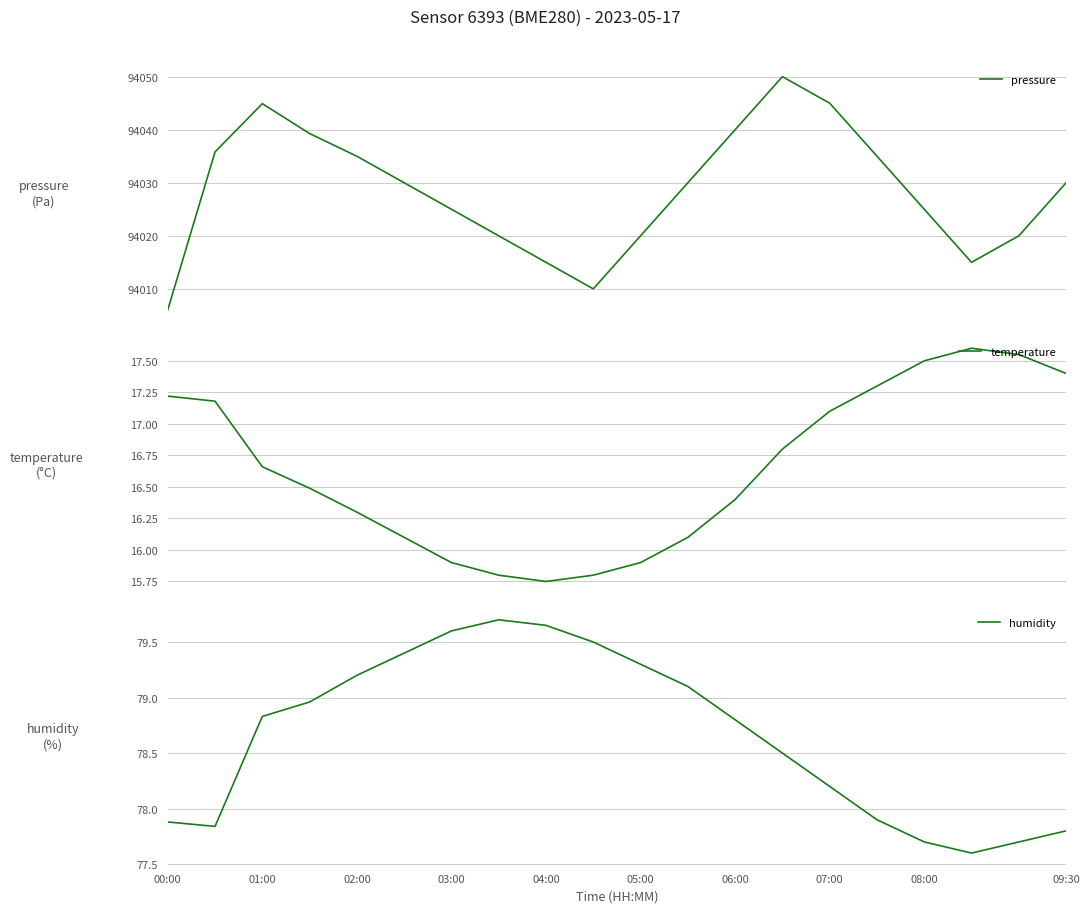

The value of humidity at 07:00 is 78.2. True or false?

True